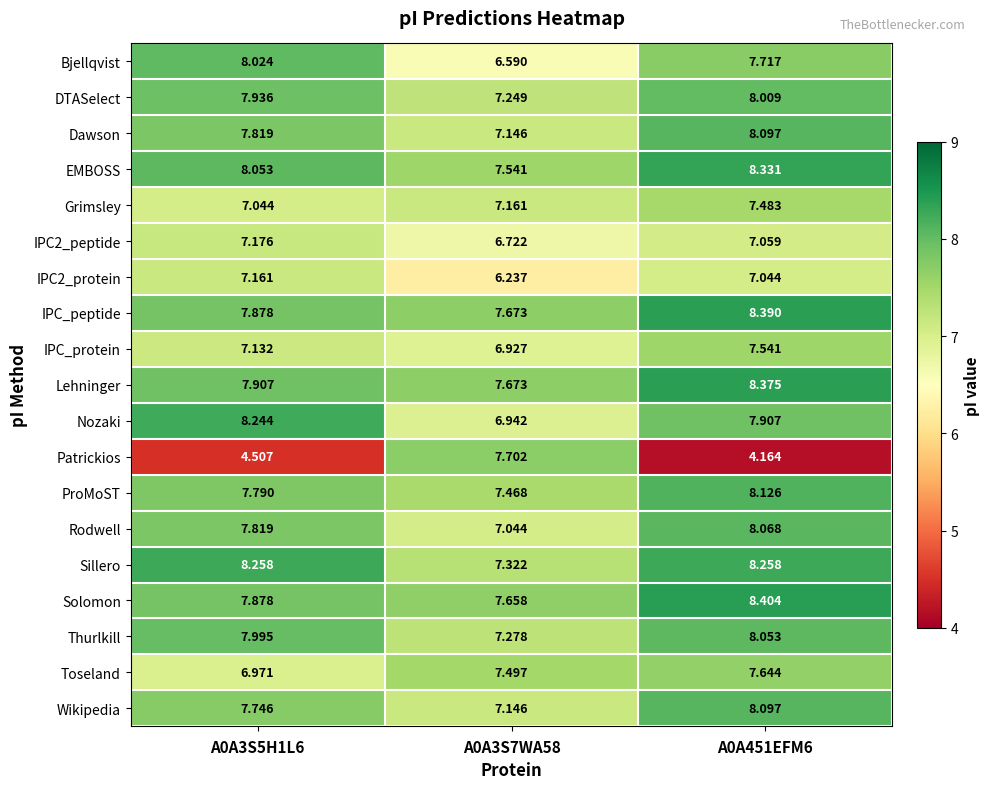

Is the value of Bjellqvist at A0A451EFM6 greater than the value of ProMoST at A0A3S5H1L6?

No